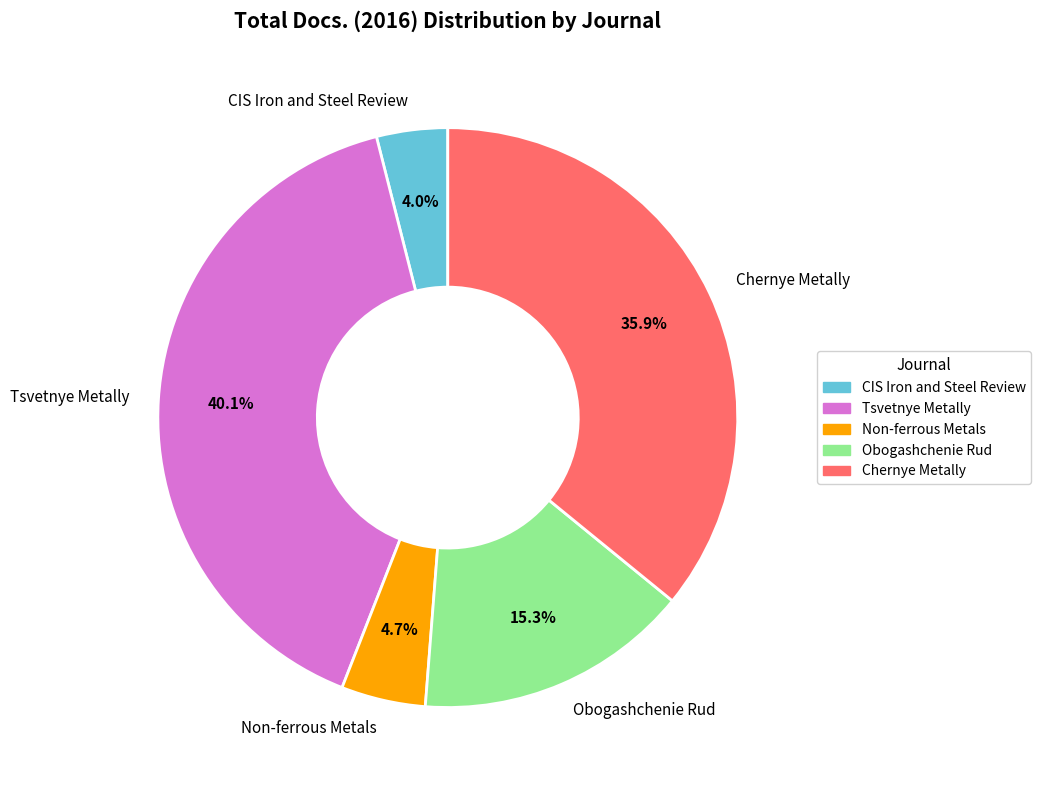

Which slice is the largest?

Tsvetnye Metally